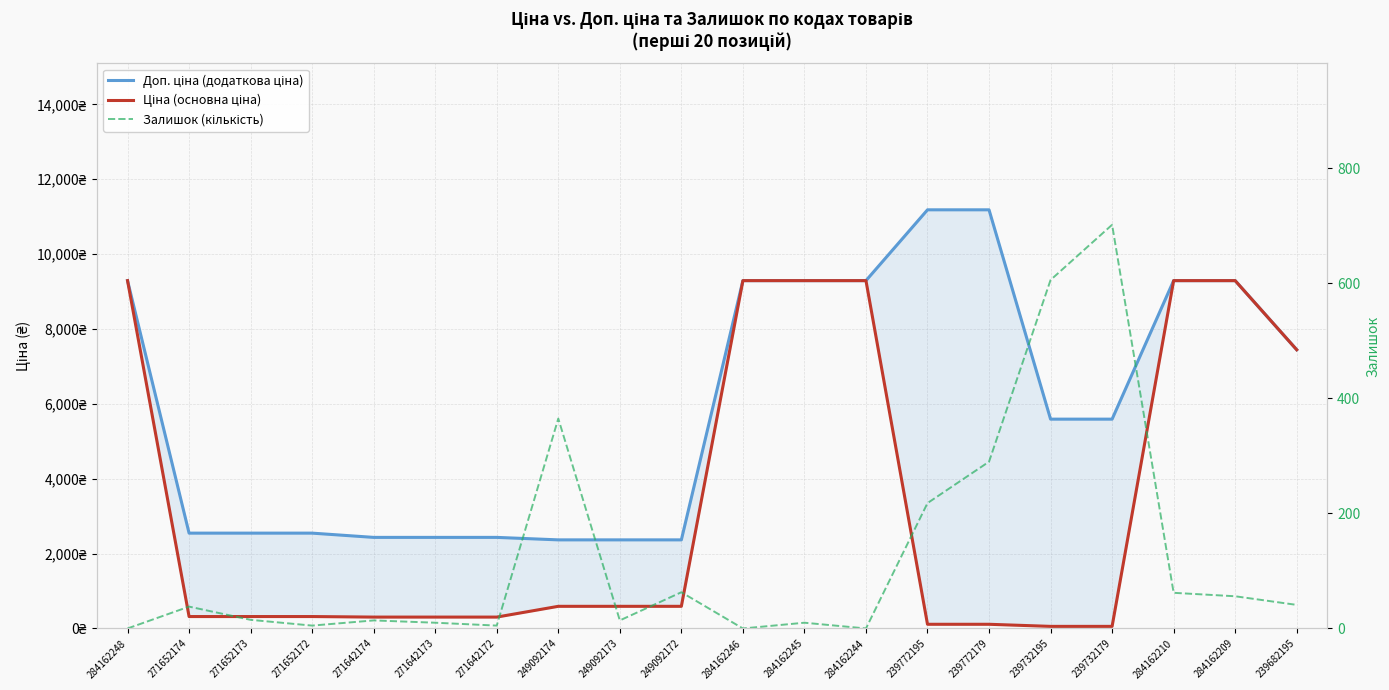

True or false: Ціна (основна ціна) has a value of 318.3 at 271652173.

True